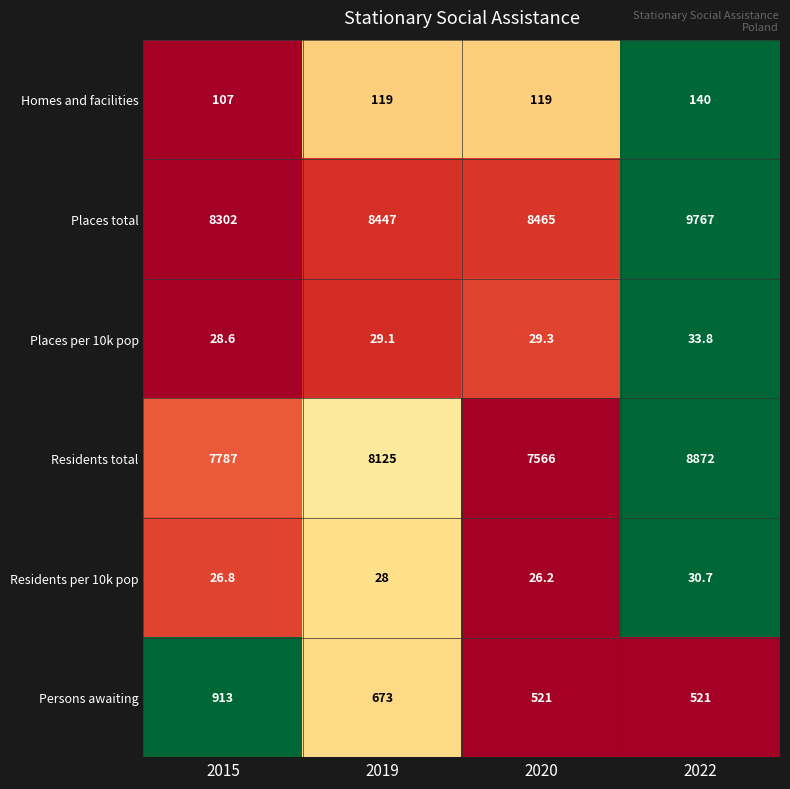

Reading left to right, transcribe all the data shown in this chart.

Homes and facilities: 2015=107.0	2019=119.0	2020=119.0	2022=140.0
Places total: 2015=8302.0	2019=8447.0	2020=8465.0	2022=9767.0
Places per 10k pop: 2015=28.6	2019=29.1	2020=29.3	2022=33.8
Residents total: 2015=7787.0	2019=8125.0	2020=7566.0	2022=8872.0
Residents per 10k pop: 2015=26.8	2019=28.0	2020=26.2	2022=30.7
Persons awaiting: 2015=913.0	2019=673.0	2020=521.0	2022=521.0